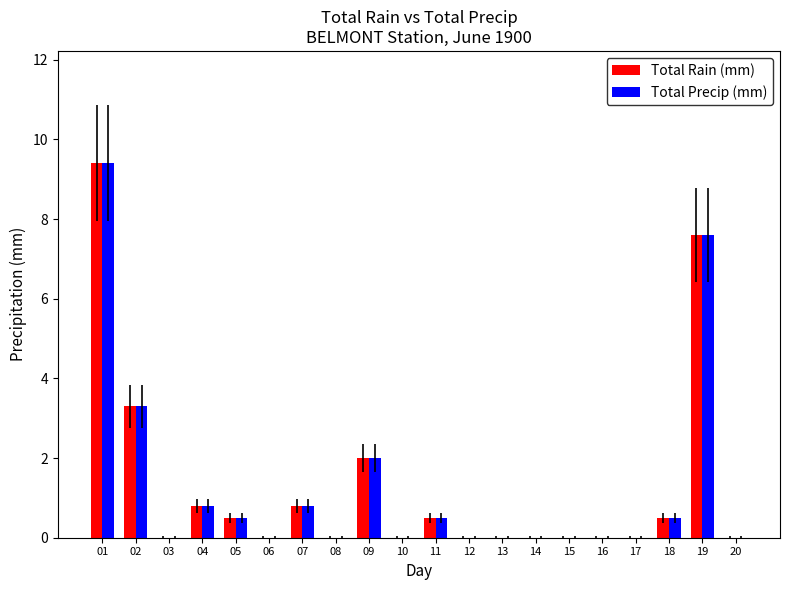

What is the sum of all Total Rain (mm) values?

25.4